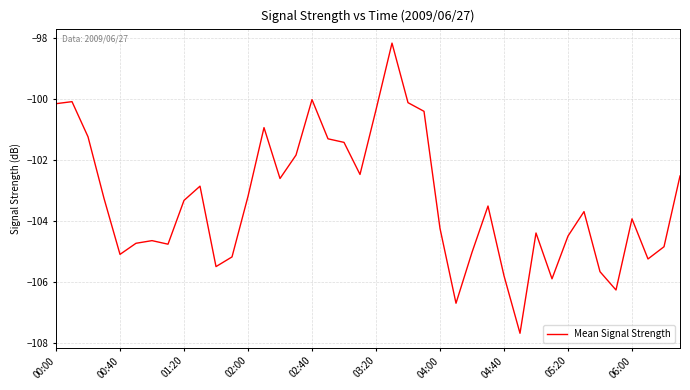

What is the smallest value displayed?

-107.7